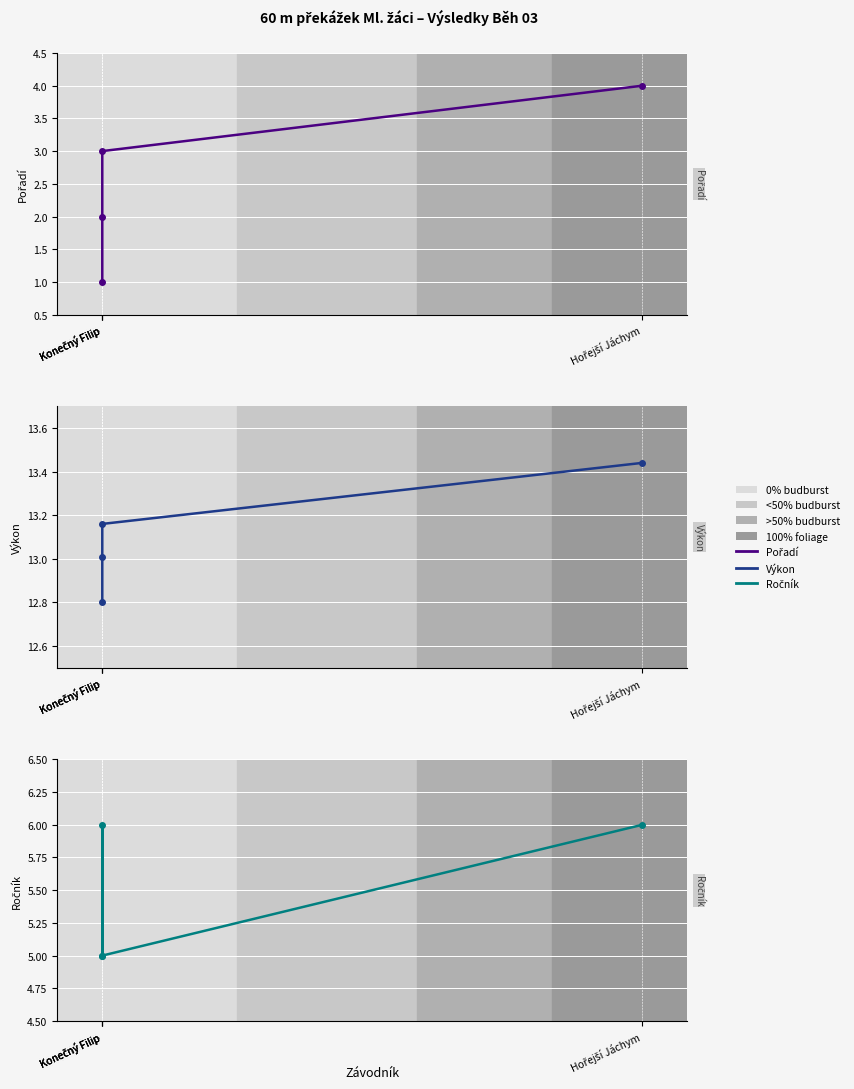

True or false: Pořadí has a value of 4.0 at Hořejší Jáchym.

True